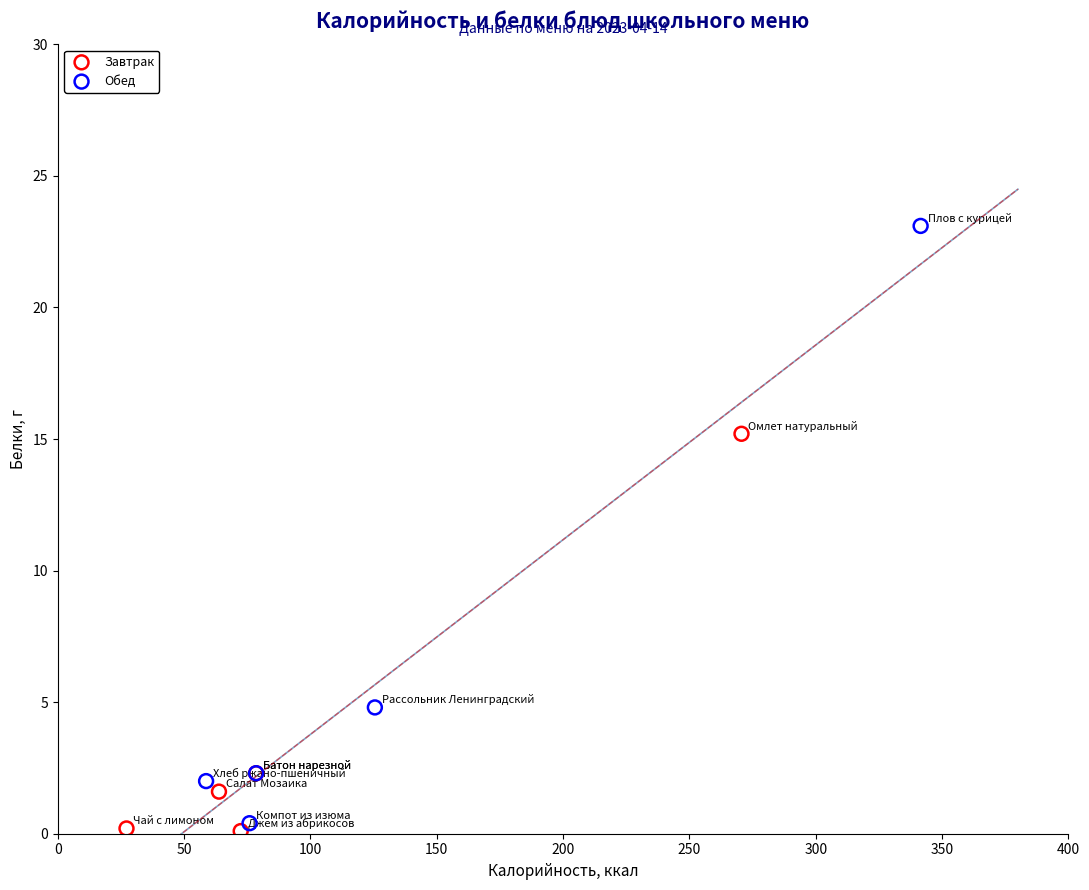

Which series has the largest Y range (max minus min)?

Обед